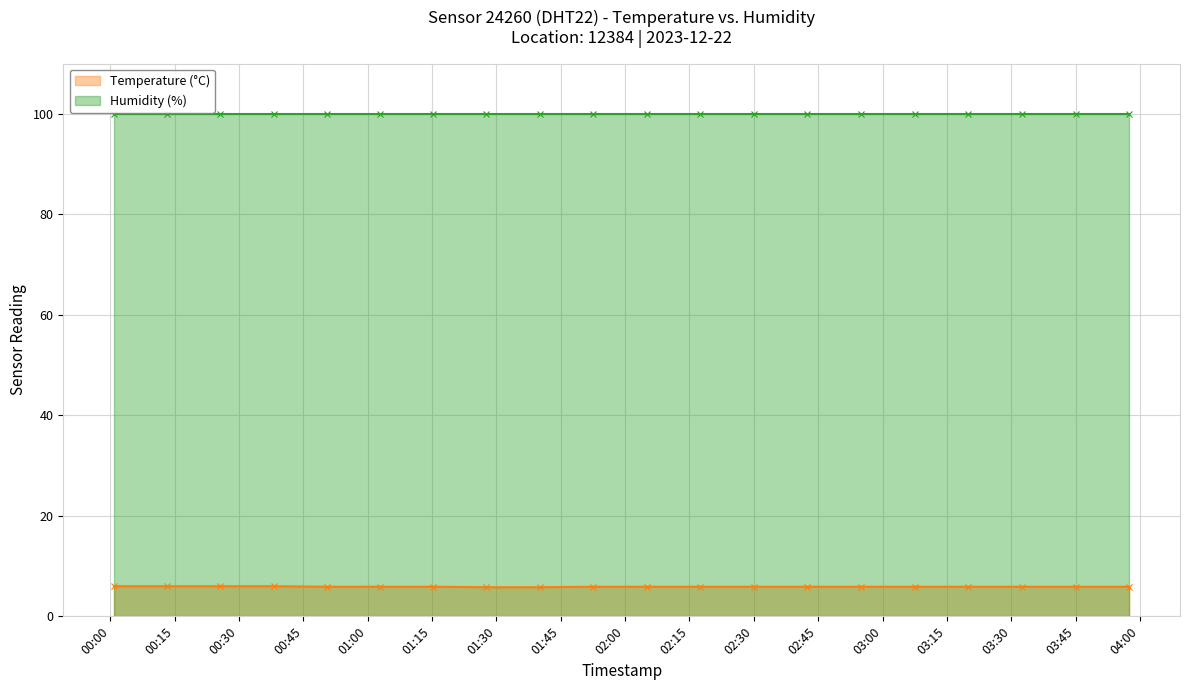

The chart shows a value of 5.9 at 2023-12-22T03:07:30. True or false?

True